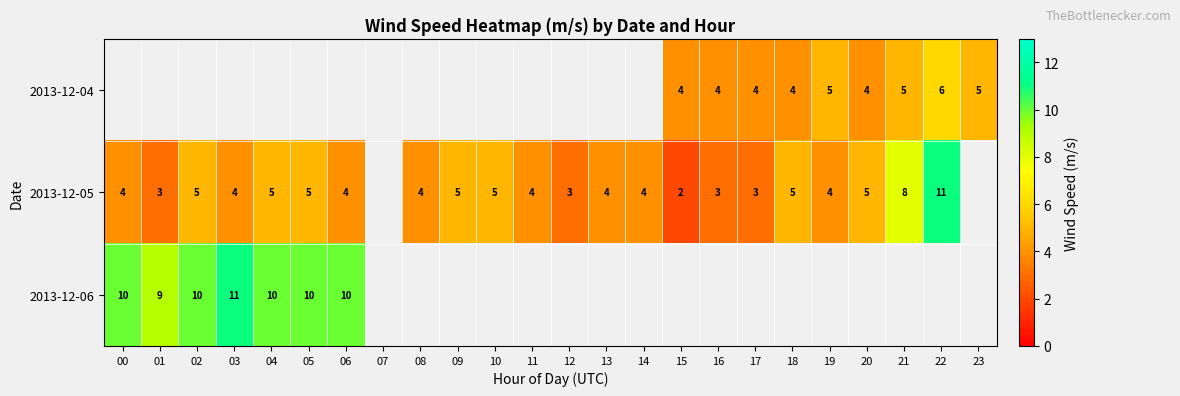

Which label corresponds to the smallest value in the chart?

15